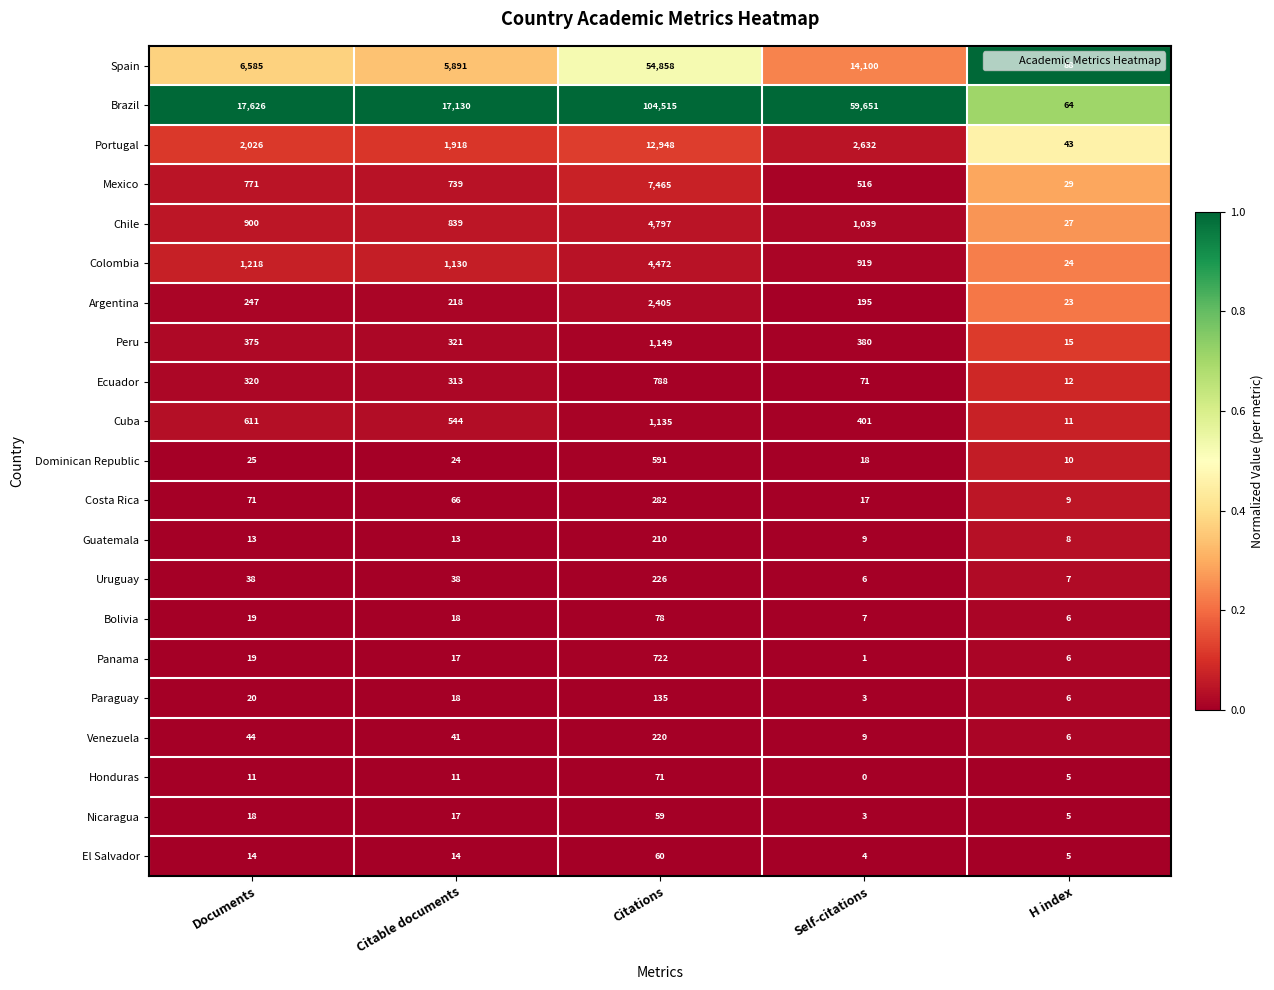

Count the number of categories in the chart.

5